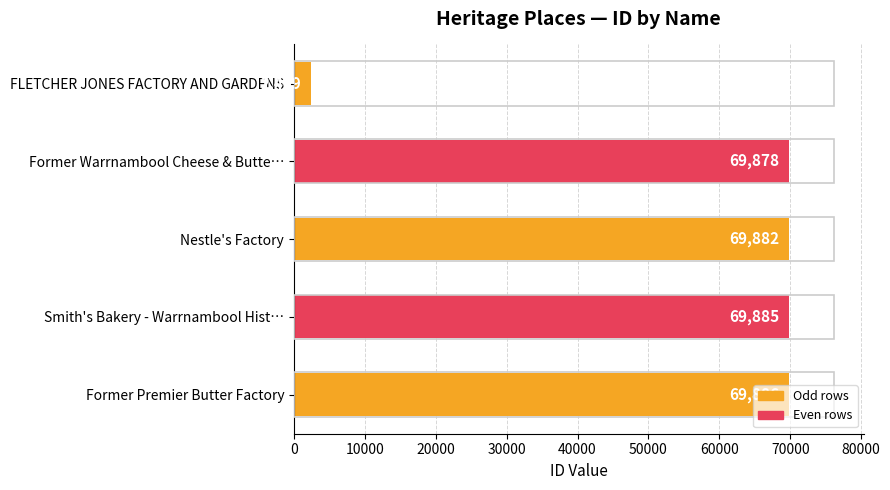

Rank the categories by value from highest to lowest.

Former Premier Butter Factory, Smith's Bakery - Warrnambool Hist…, Nestle's Factory, Former Warrnambool Cheese & Butte…, FLETCHER JONES FACTORY AND GARDENS